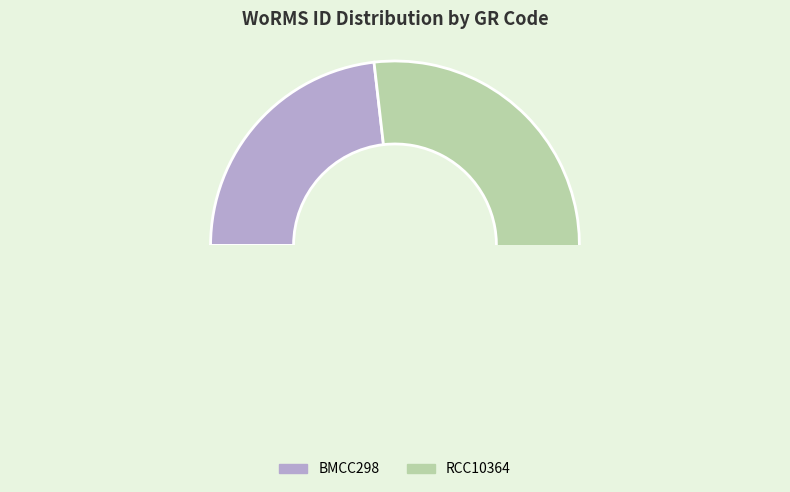

Rank the categories by value from lowest to highest.

BMCC298, RCC10364